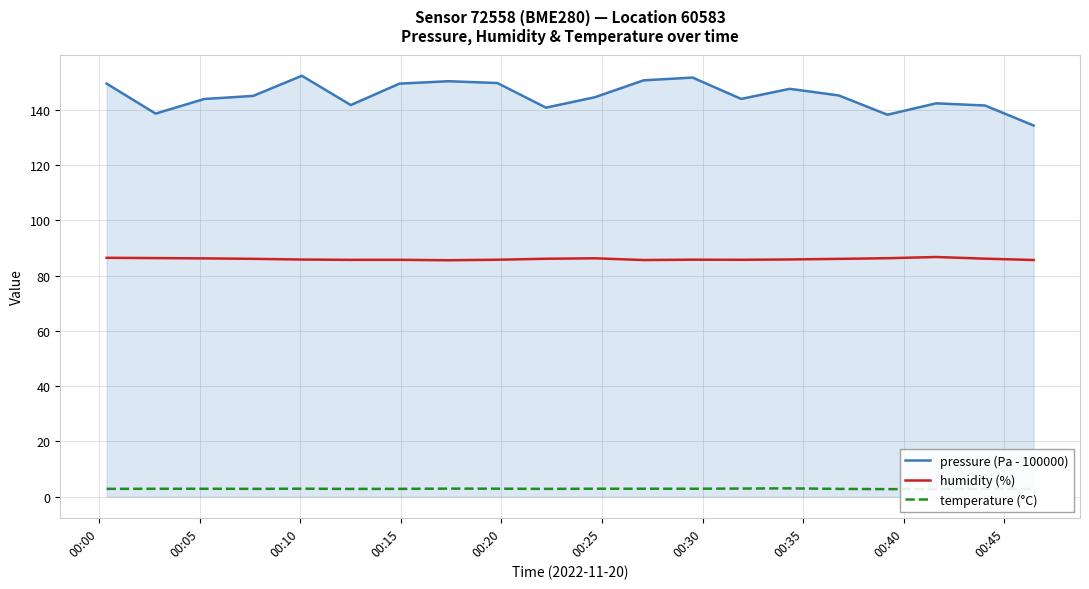

What is the maximum value shown in the chart?

152.3